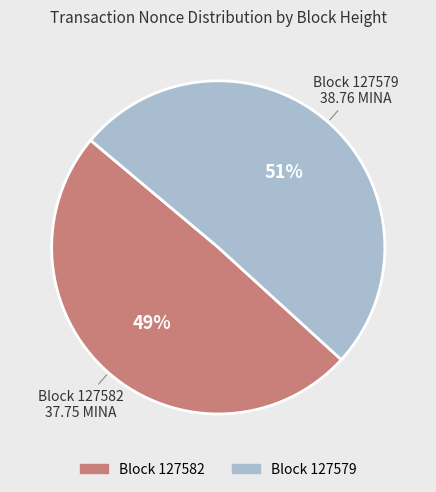

Does any single category account for the majority?

Yes